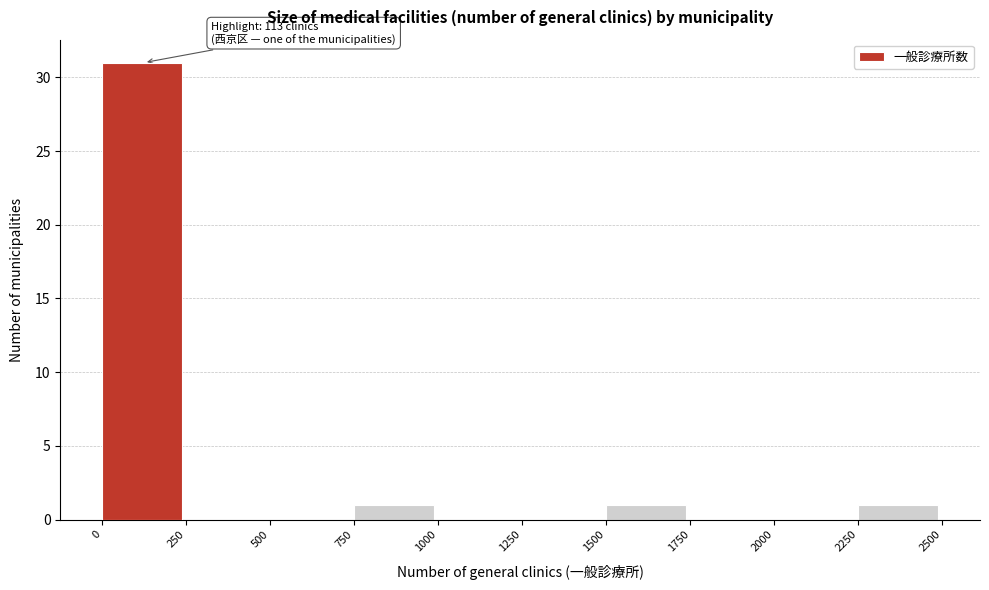

Which range on the x-axis has the tallest bar?

0 to 250